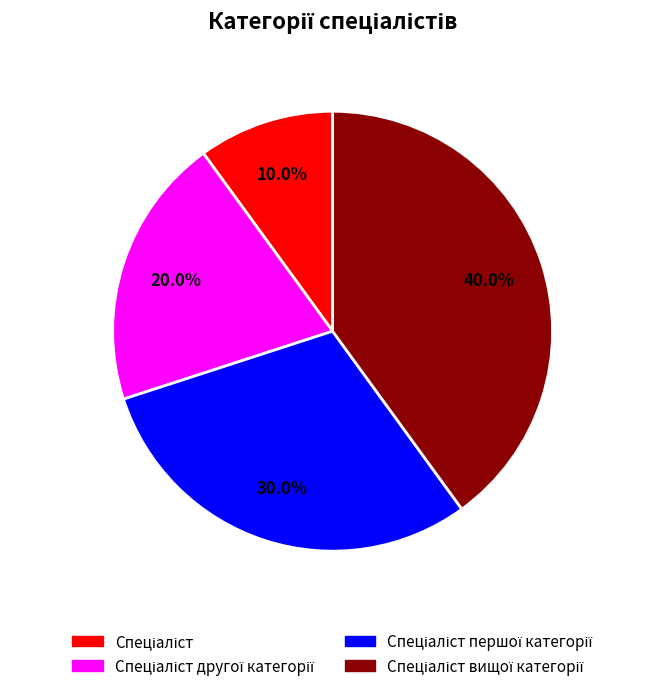

Is there a majority slice in this chart?

No